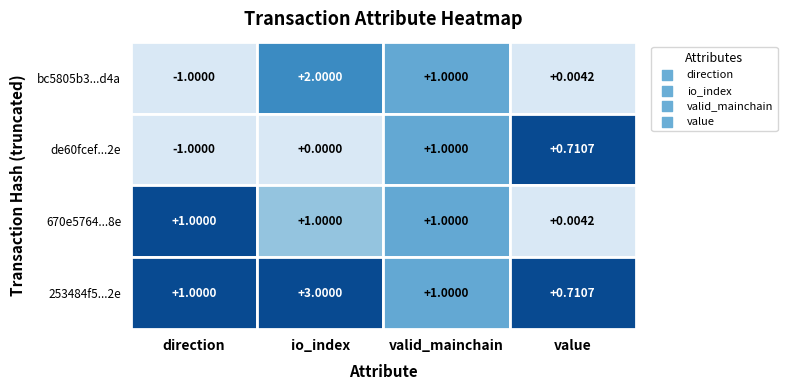

Where is 253484f5552c03d9955ba6afa3c162d52a97362 nearest to the value 1?

direction